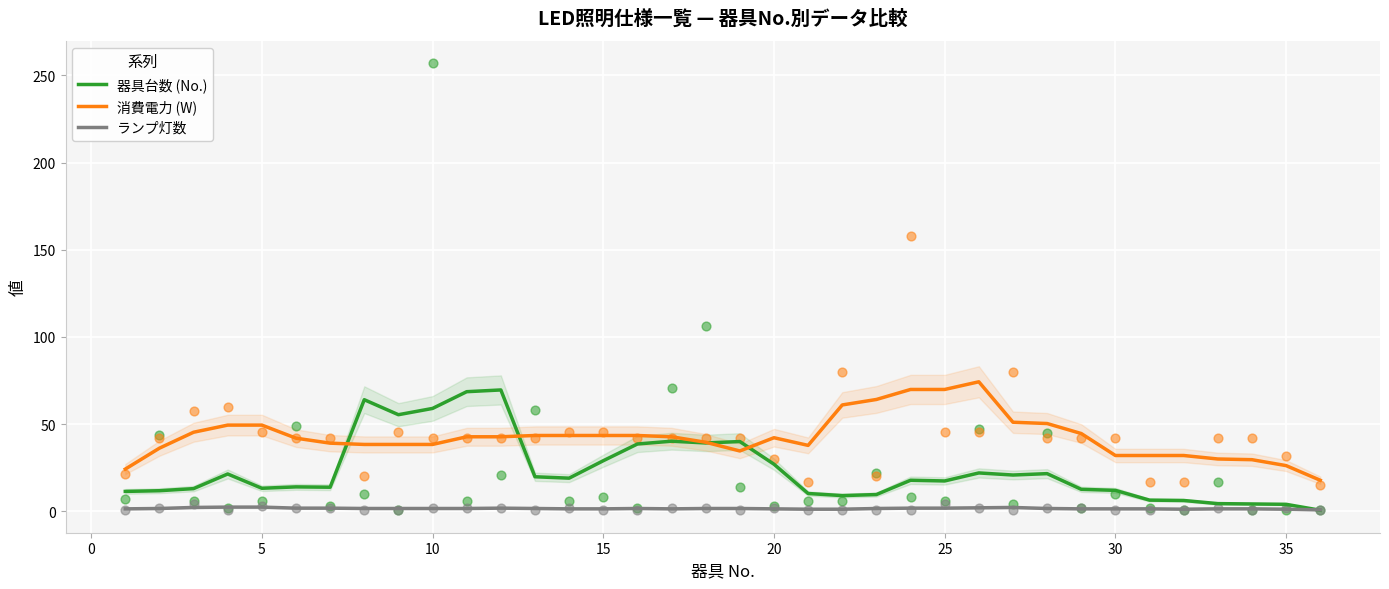

What is the highest value of the 消費電力 (W) series?

74.3